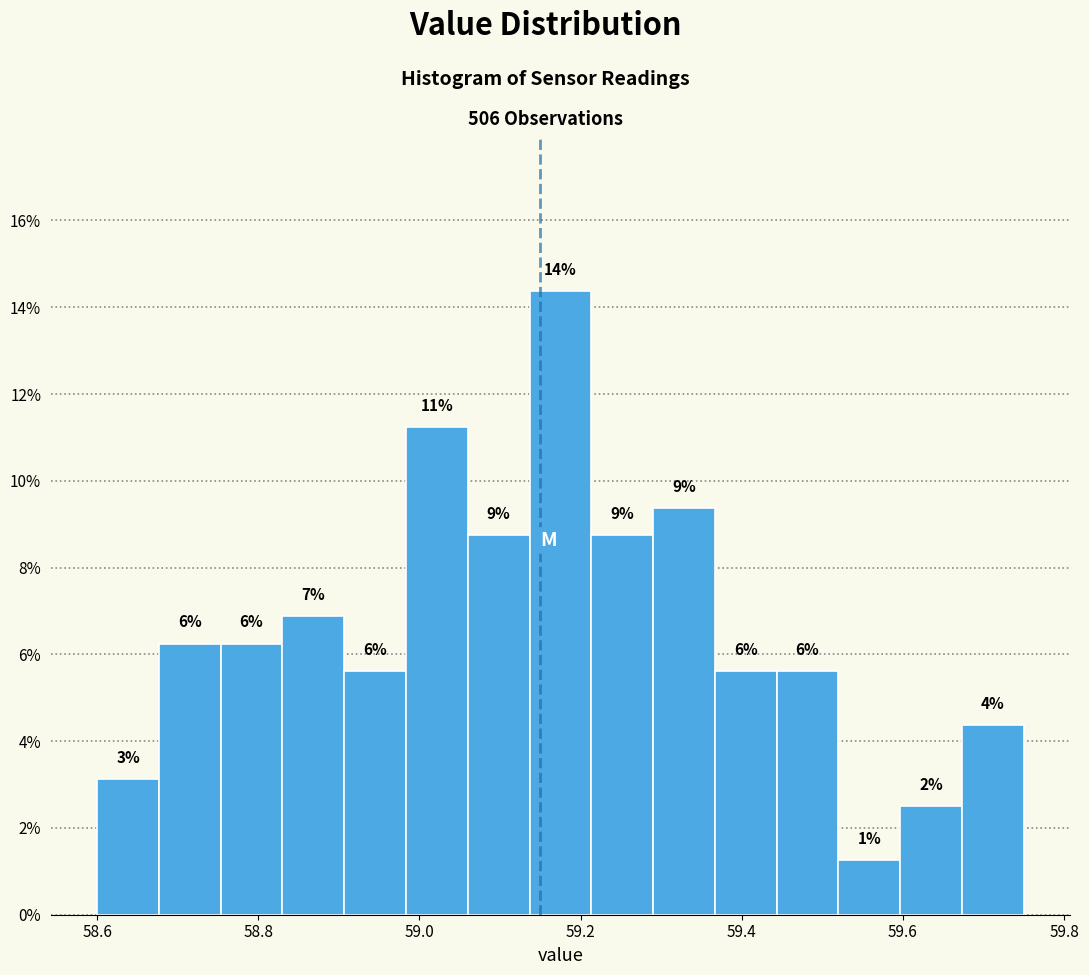

Read against the x-axis, roughly where is the centre of the tallest bar?

59.18